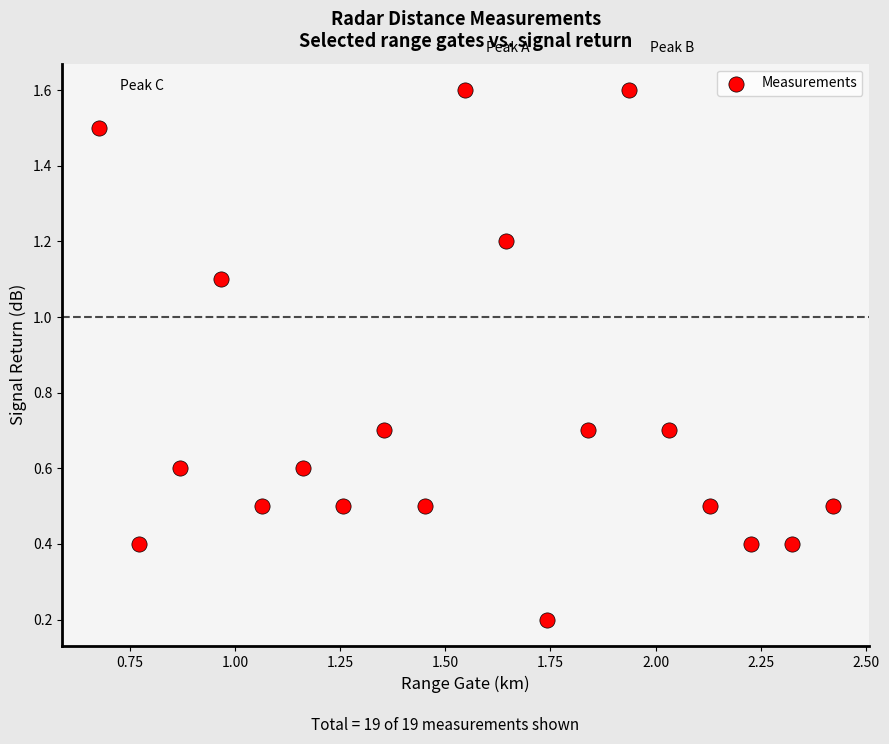

What is the range of X values (max minus min)?

1.7